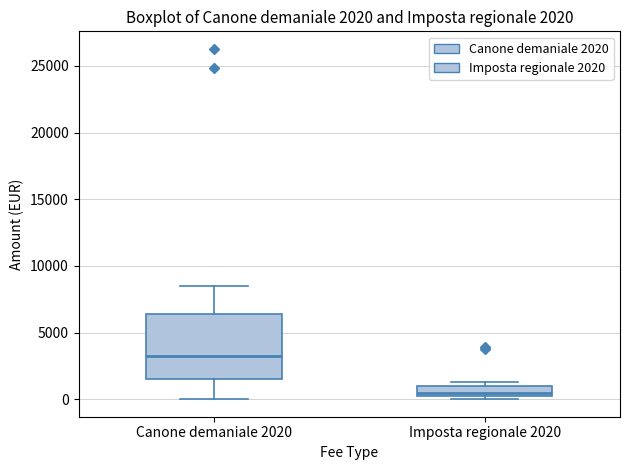

Which box is the tallest, from its lower edge to its upper edge?

Canone demaniale 2020